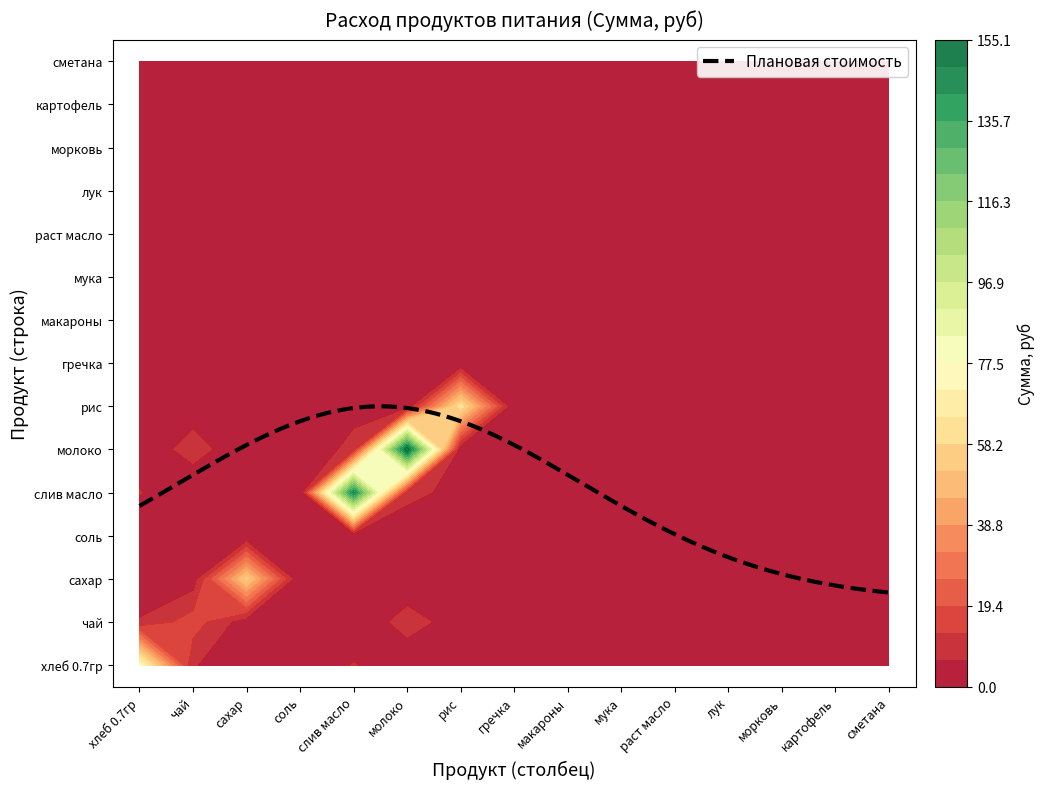

At which category is the sum across all series the highest?

6